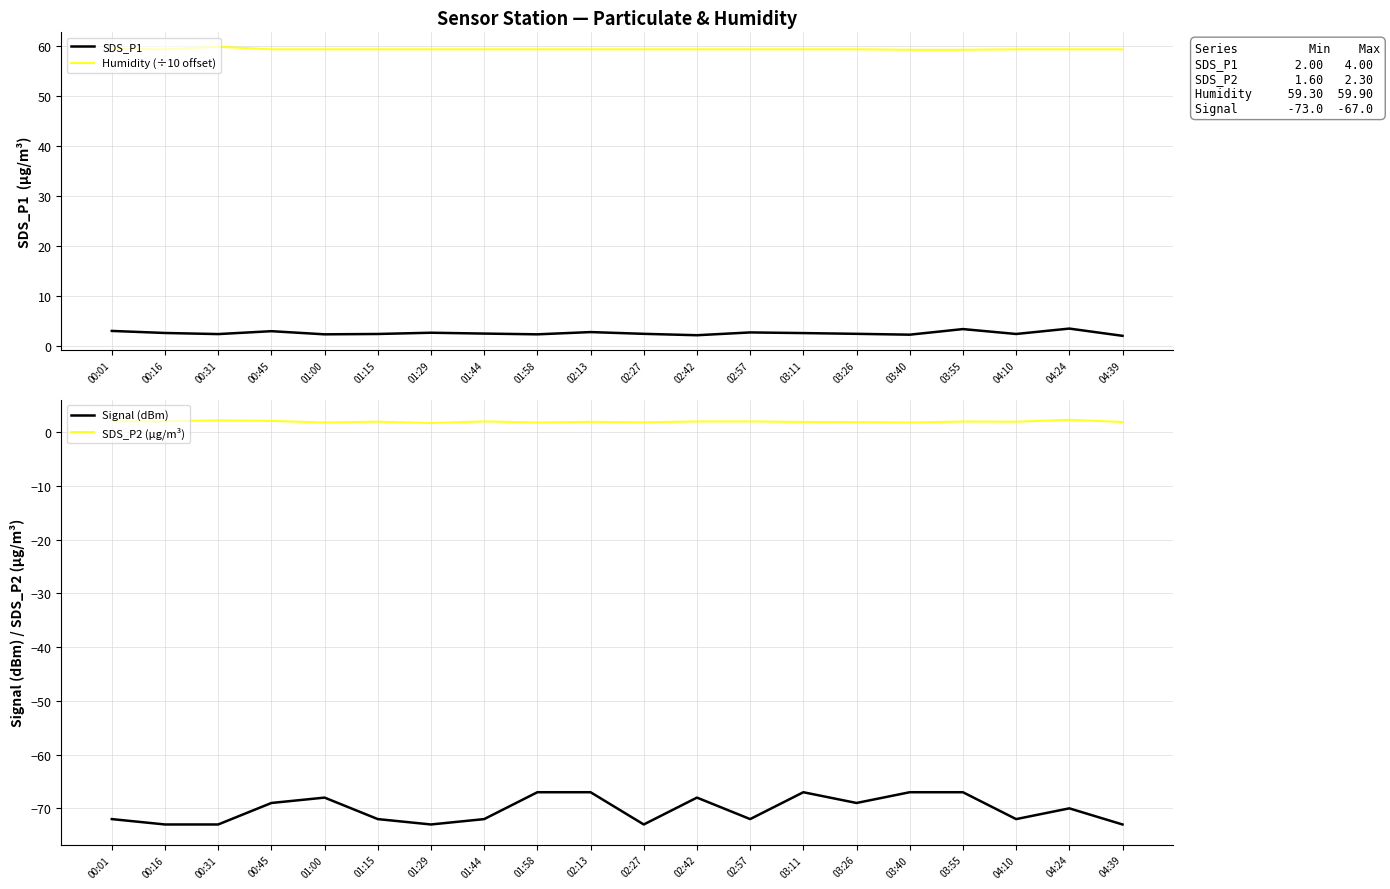

True or false: Humidity (÷10 offset) has more than 1 points higher than both neighbors.

False